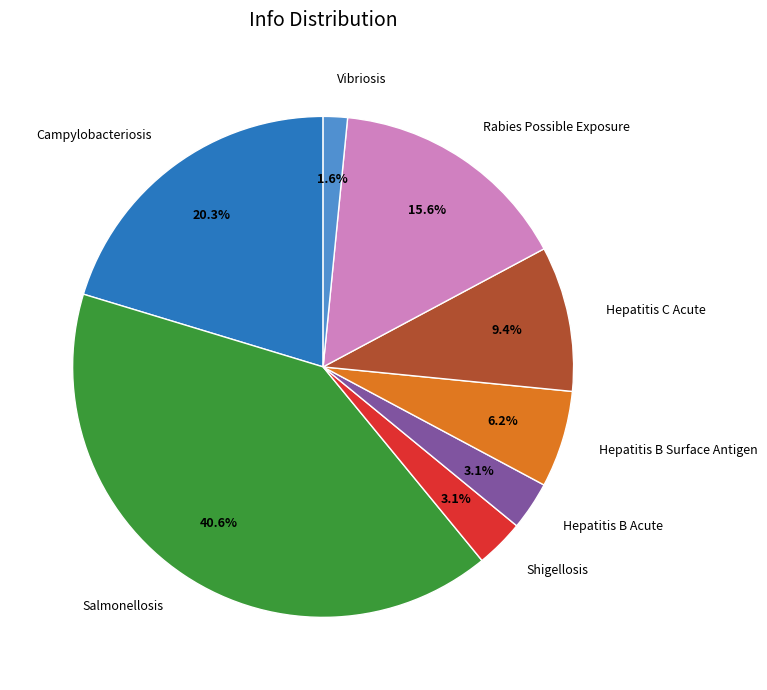

What is the largest slice in the pie chart?

Salmonellosis